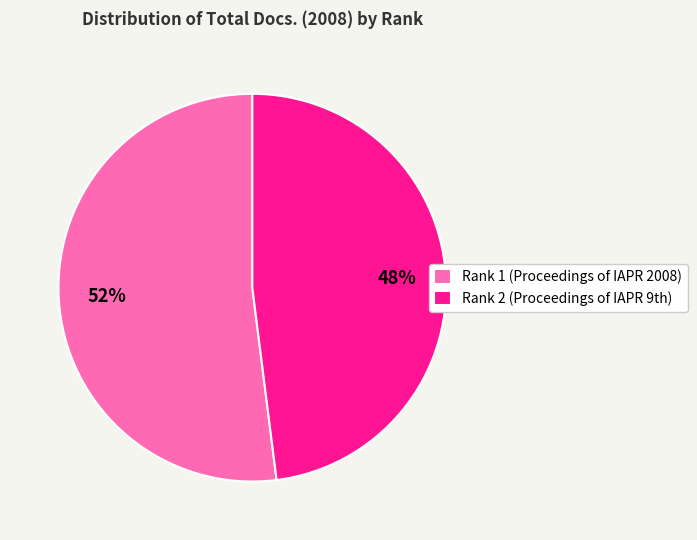

Rank the categories by value from highest to lowest.

Rank 1 (Proceedings of IAPR 2008), Rank 2 (Proceedings of IAPR 9th)